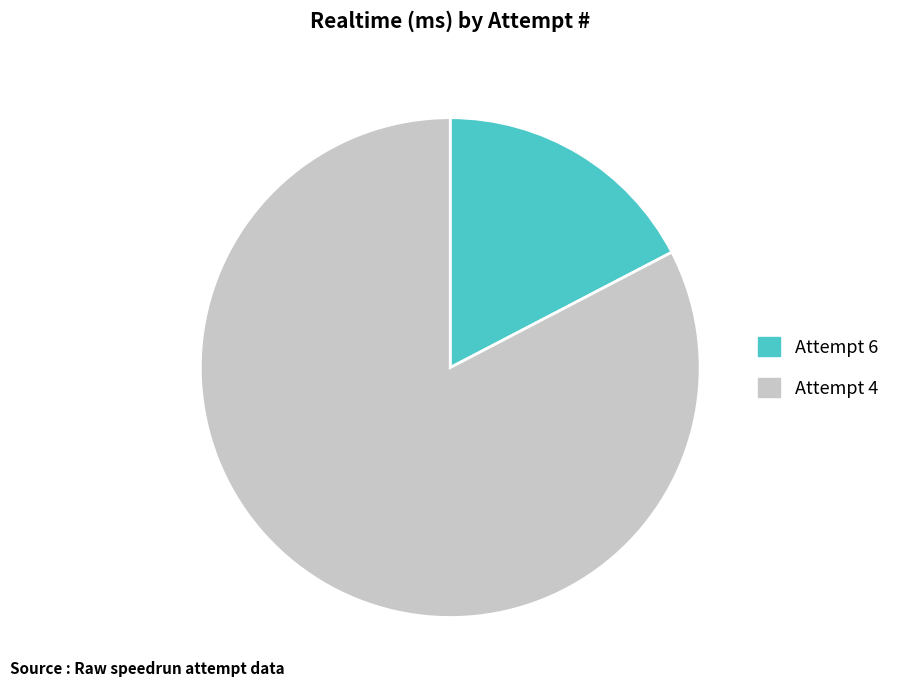

Do Attempt 4 and Attempt 6 together represent more than half of the pie?

Yes